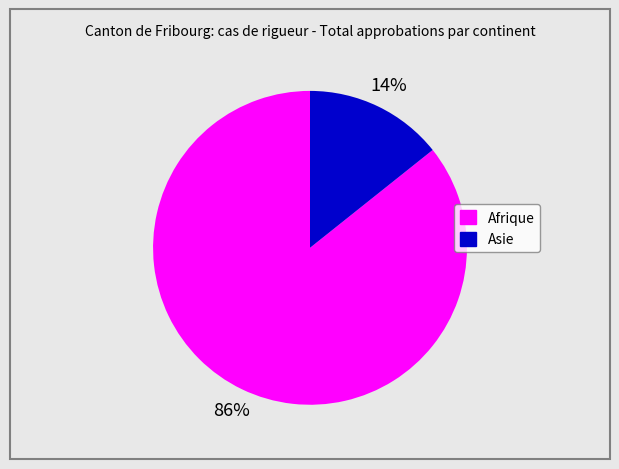

What percentage is the Asie slice, to the nearest percent?

14%